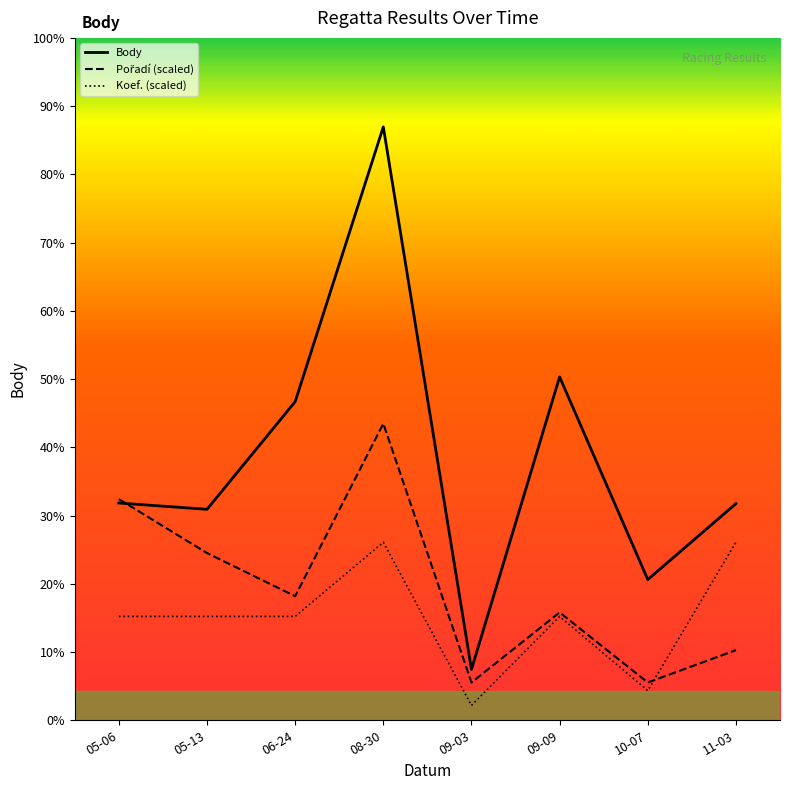

What is the maximum value for Body?

5364.0